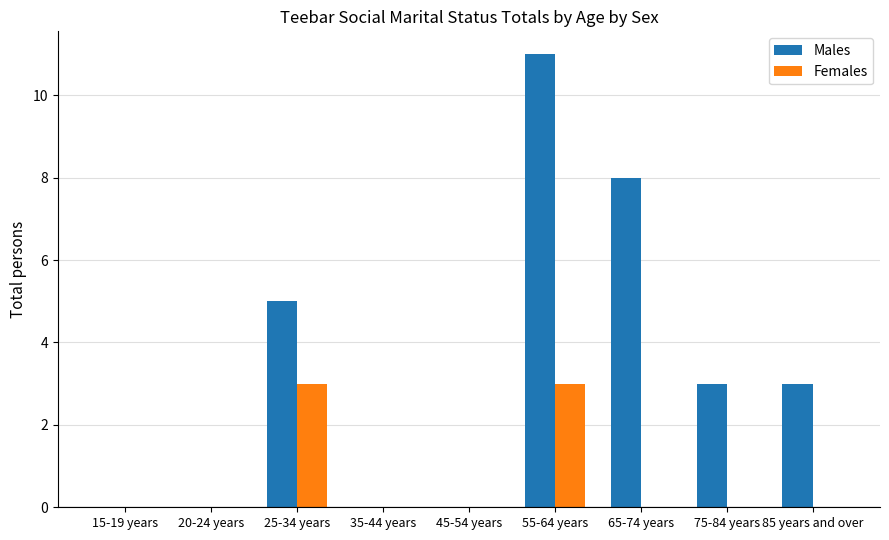

The Males series shows 0 at 20-24 years. True or false?

True